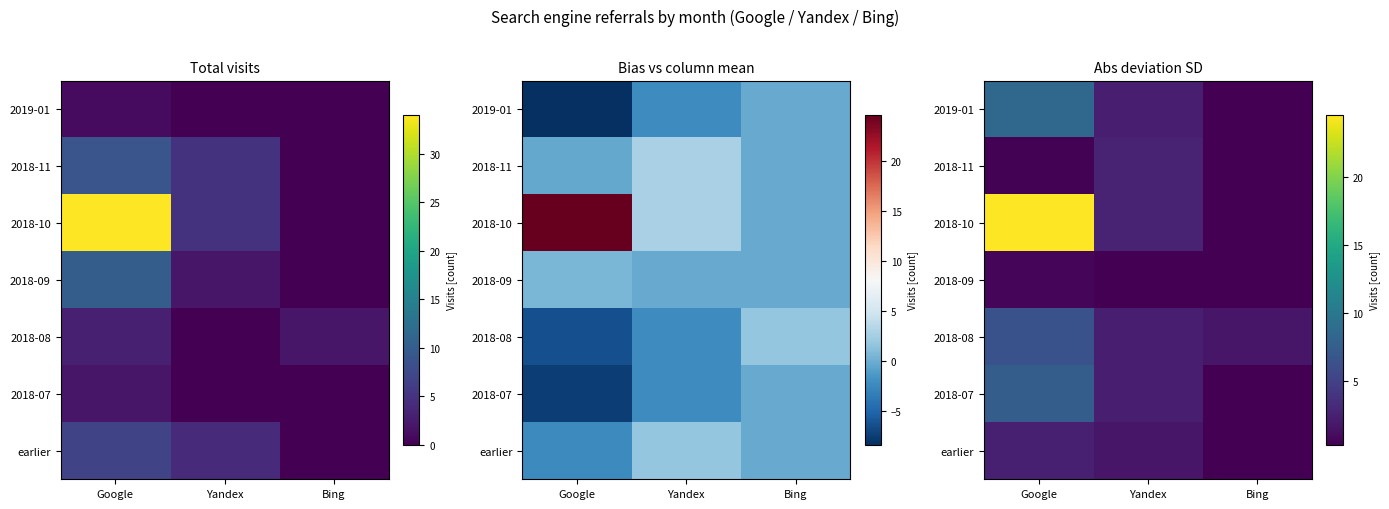

List the series in order of their peak value, lowest first.

2018-09, earlier, 2018-11, 2018-08, 2018-07, 2019-01, 2018-10